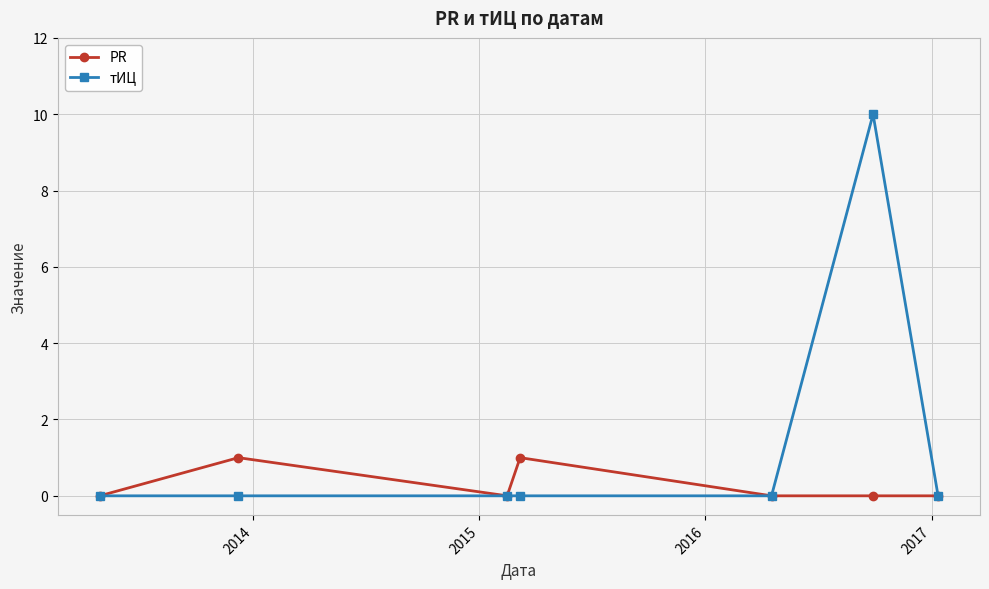

Which series has the widest spread of values?

тИЦ